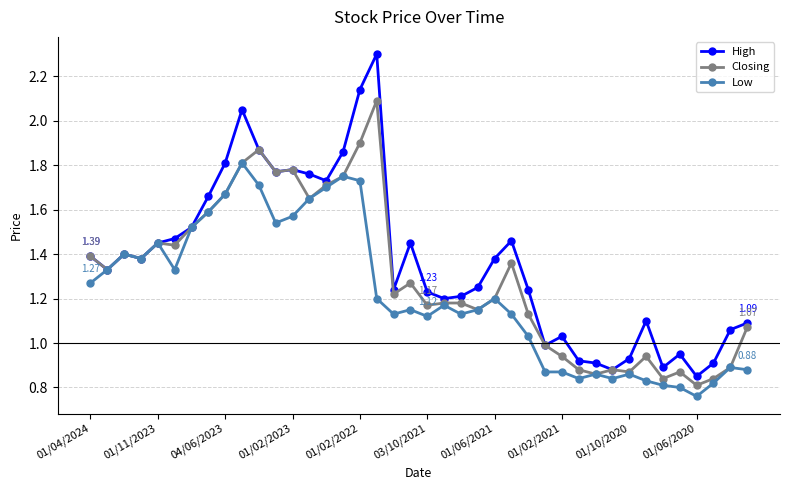

Rank the series by their maximum value, from lowest to highest.

Low, Closing, High